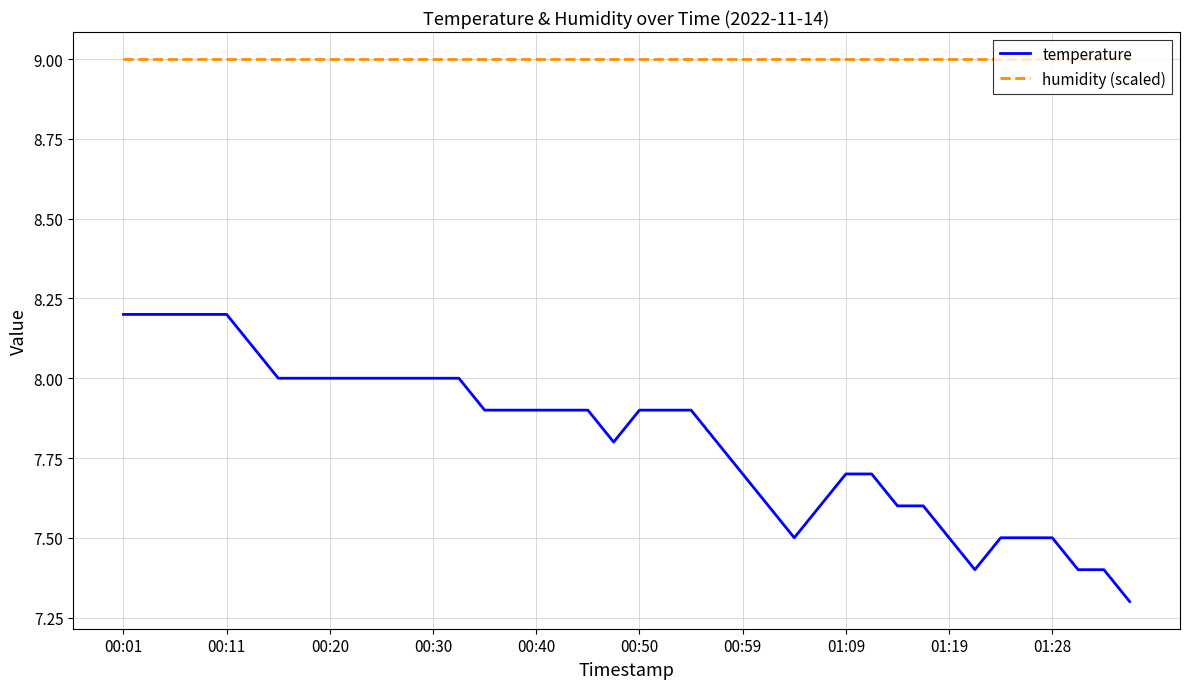

Does the chart display data point markers on the line(s)?

No